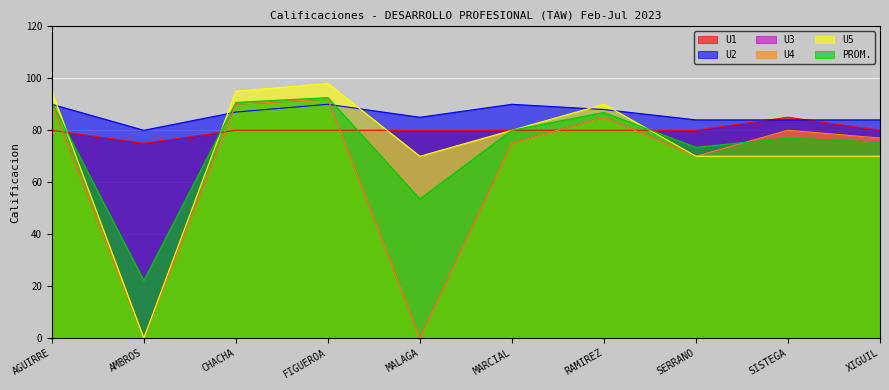

What value does the U4 series have at XIGUIL?

77.0